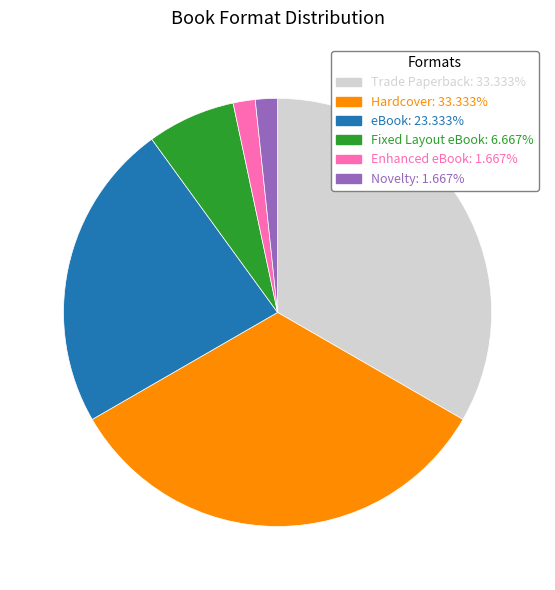

The Novelty slice represents 2% of the pie. True or false?

True